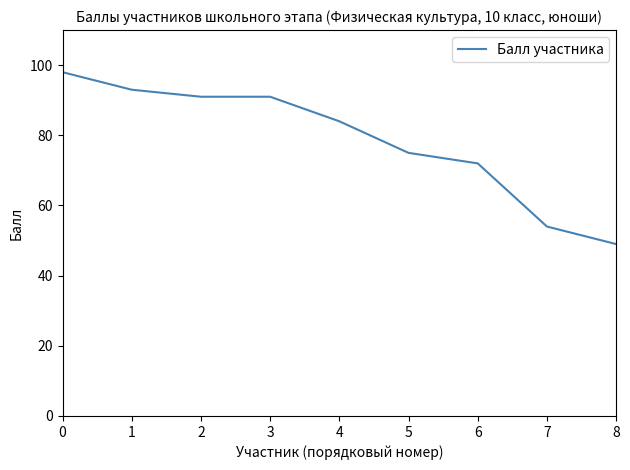

What is the smallest value displayed?

49